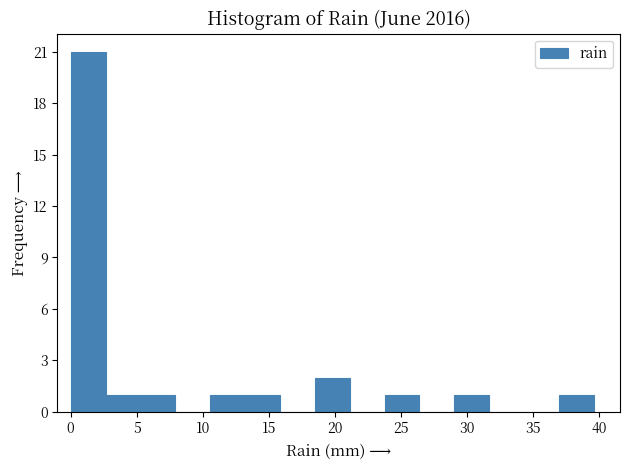

Reading left to right, list every bar in this chart as the range it spans on the x-axis followed by its height. Neither the bar edges nor the heights are printed on the chart, so give them approximately, as read against the axes.

0.0 to 2.5: 21
2.5 to 5.5: 1
5.5 to 8.0: 1
8.0 to 10.5: 0
10.5 to 13.0: 1
13.0 to 16.0: 1
16.0 to 18.5: 0
18.5 to 21.0: 2
21.0 to 24.0: 0
24.0 to 26.5: 1
26.5 to 29.0: 0
29.0 to 31.5: 1
31.5 to 34.5: 0
34.5 to 37.0: 0
37.0 to 39.5: 1